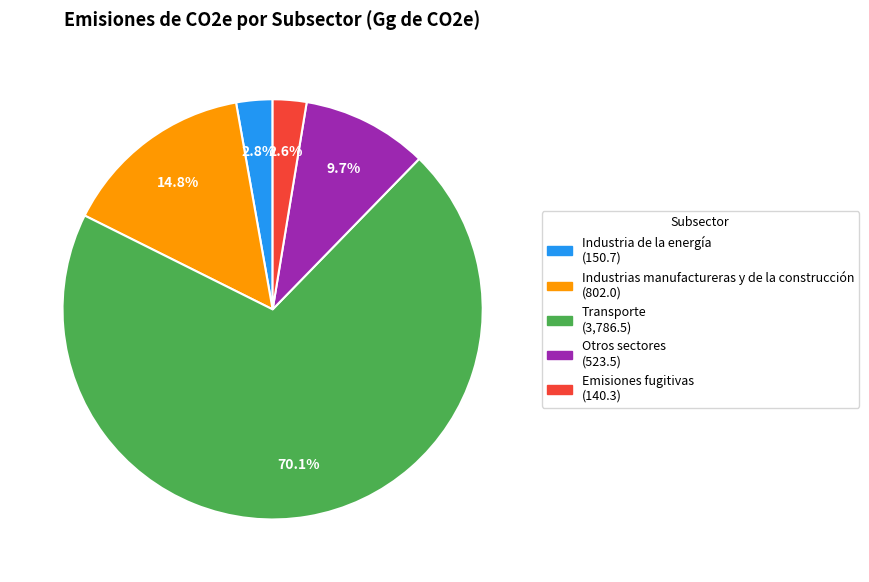

What is the largest slice in the pie chart?

Transporte